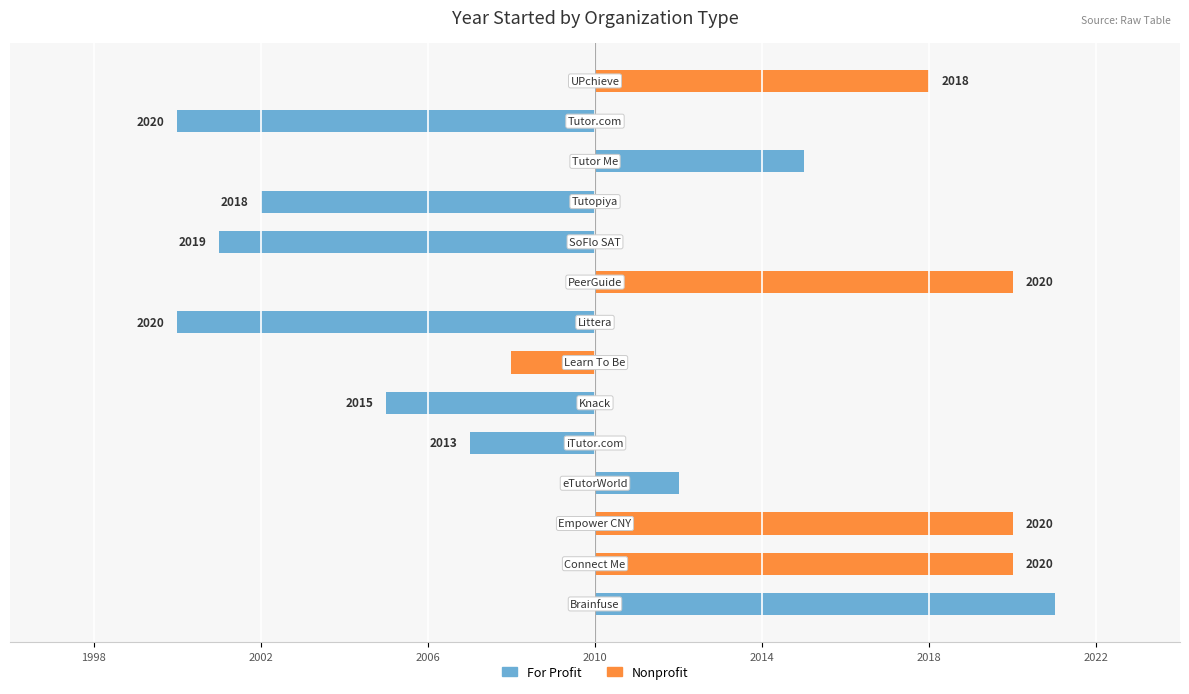

List the series in order of their overall mean, lowest first.

For Profit, Nonprofit